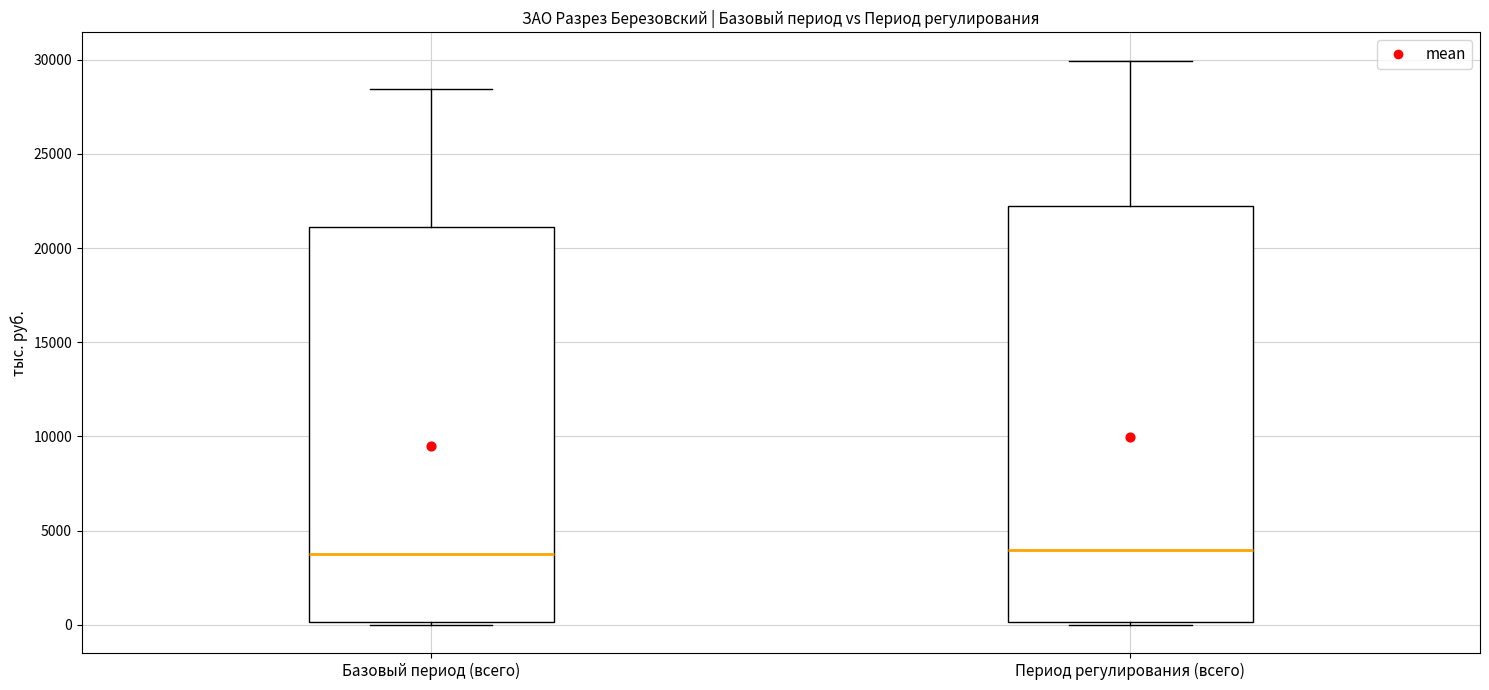

Where does the upper whisker of the box for Период регулирования (всего) end on the y-axis? The values are not printed on the chart, so give them approximately, as read against the axis.

30000